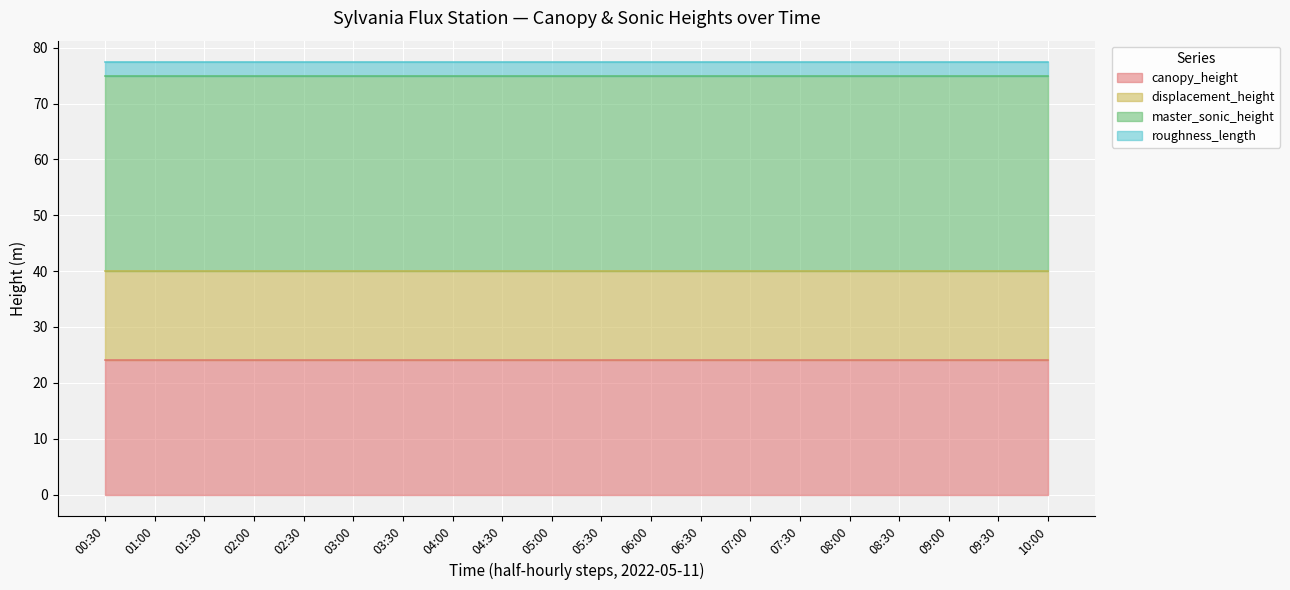

True or false: master_sonic_height has more than 1 interior local peaks.

False